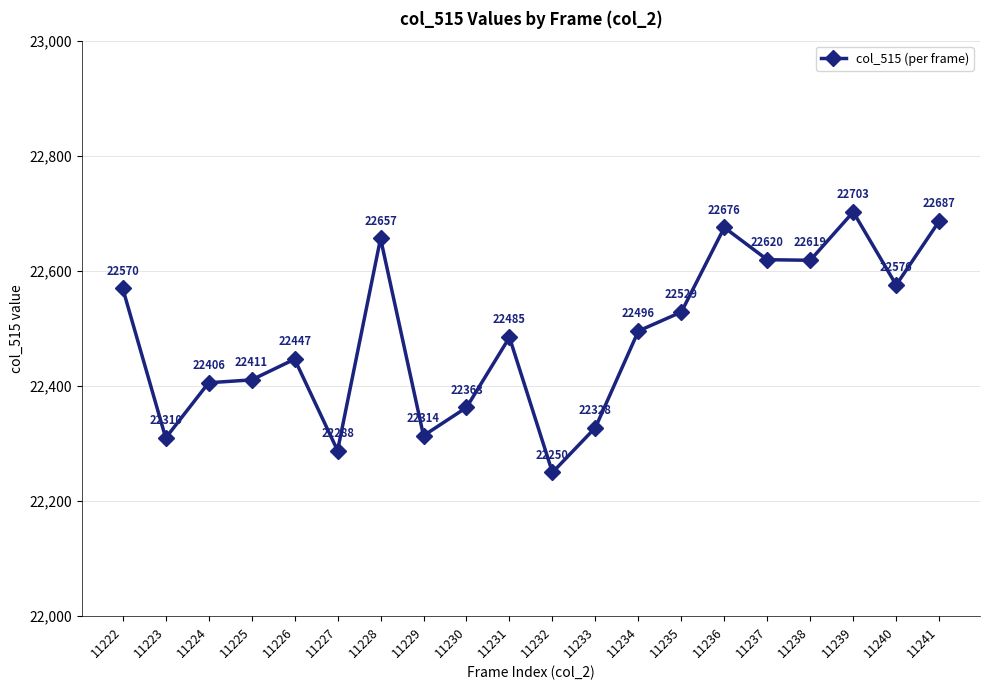

What is the sum of all values?

449735